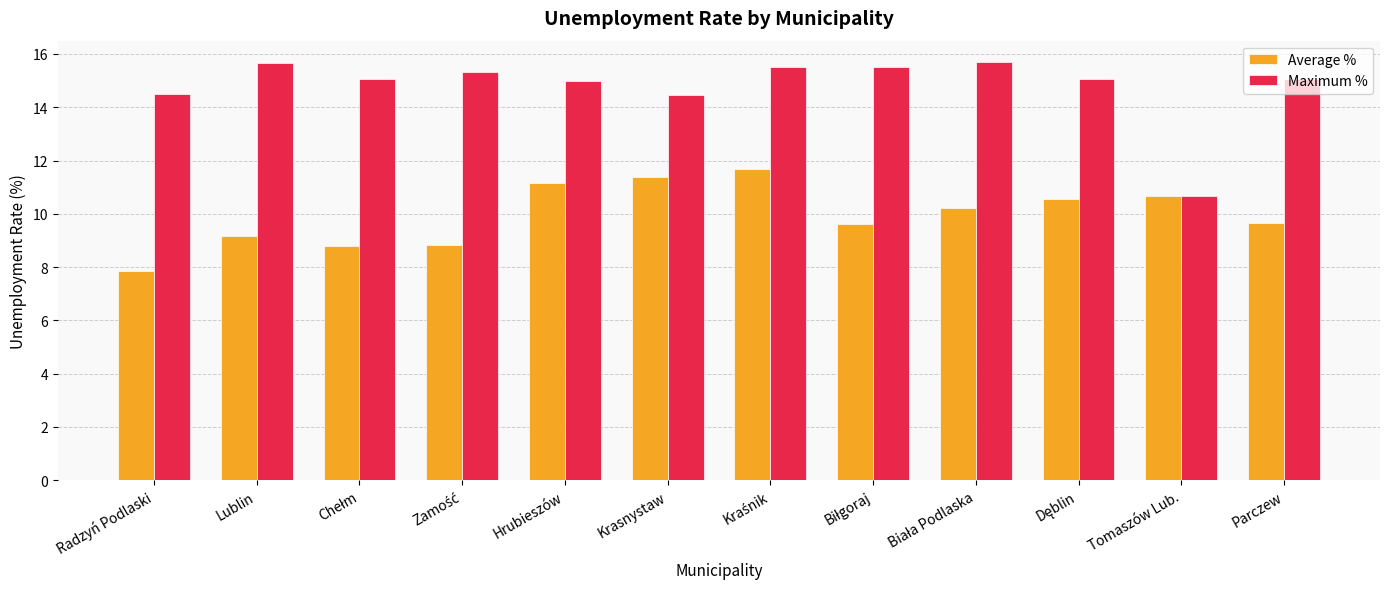

What value does the Average % series have at Lublin?

9.2